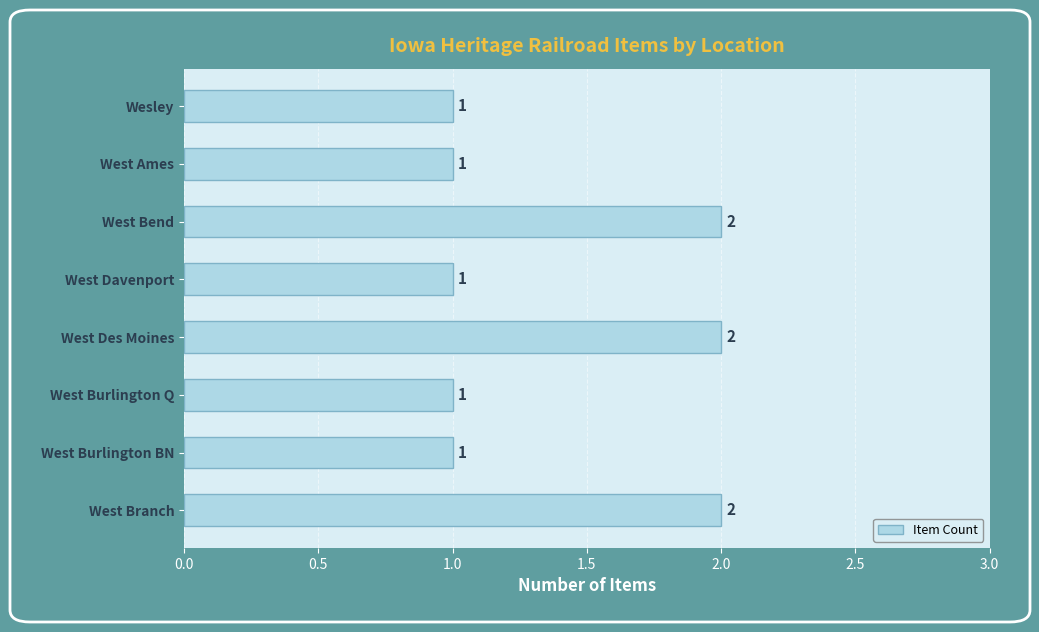

True or false: the data shows 1 at West Burlington Q.

True